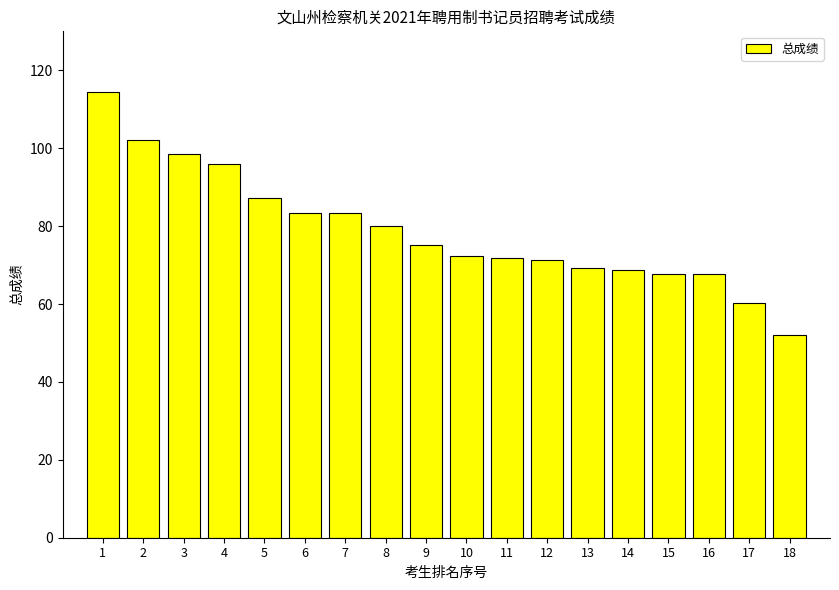

Count the number of categories in the chart.

18